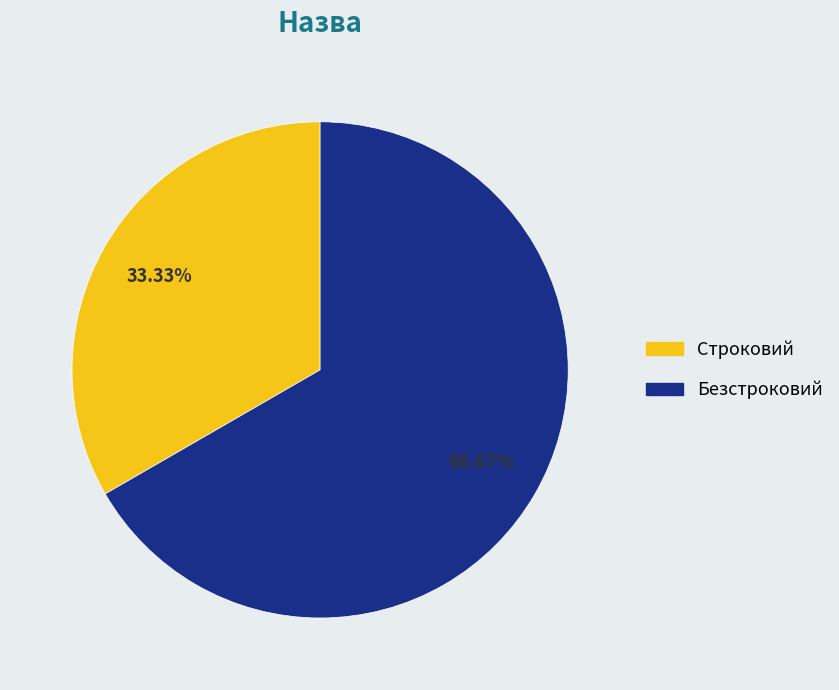

What percentage is NOT represented by Строковий?

66.7%